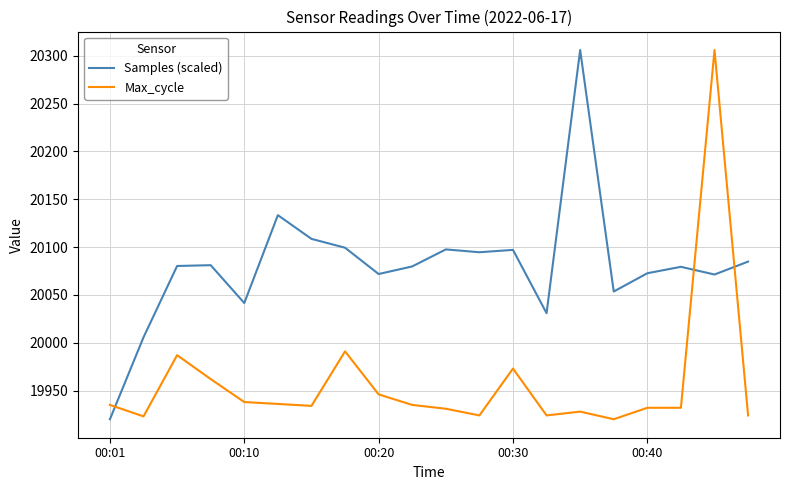

What is the greatest value displayed?

20306.0